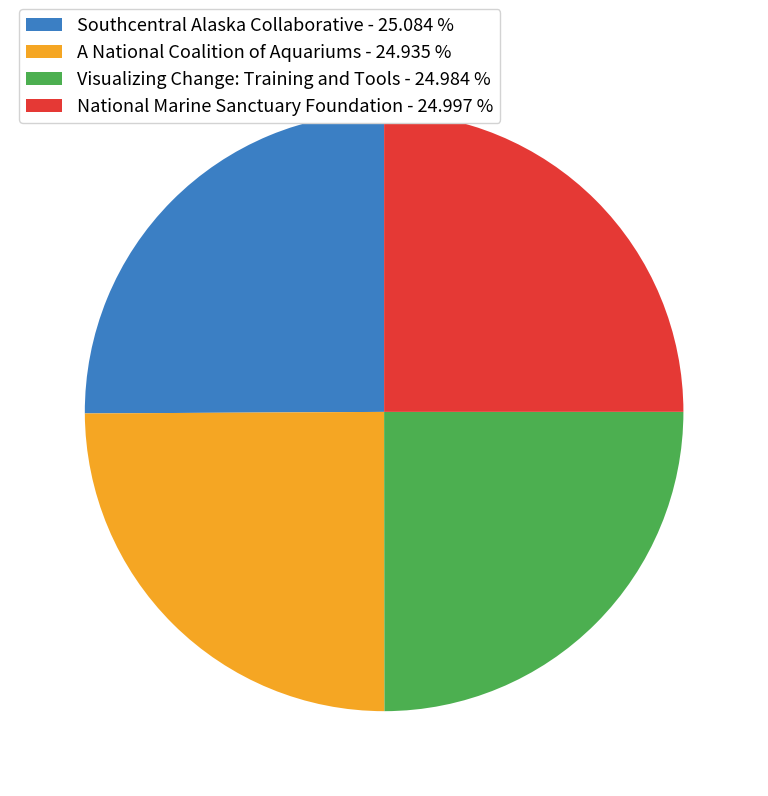

How many slices are in this pie chart?

4